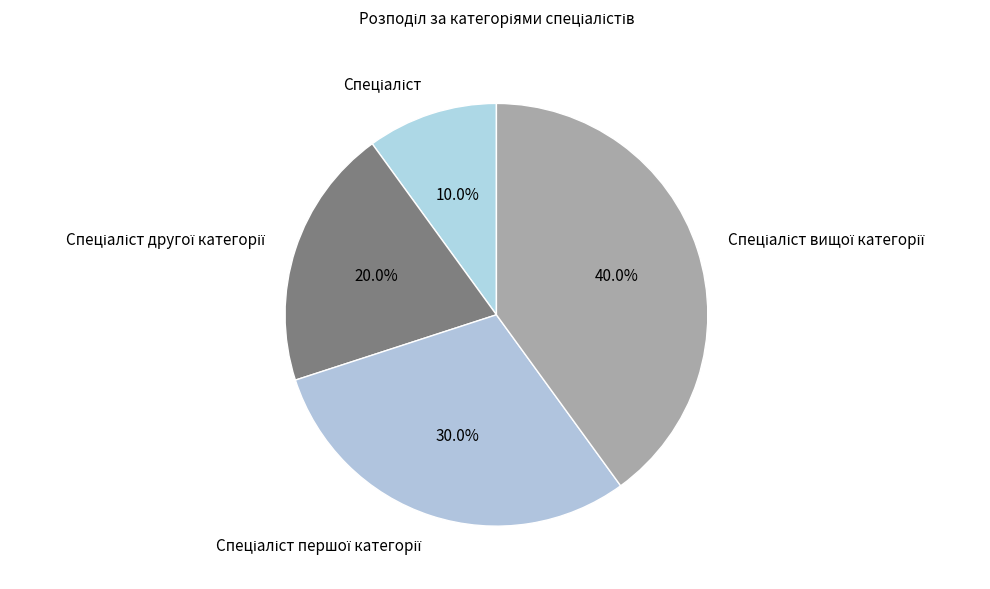

Is there any slice that represents more than half of the pie?

No